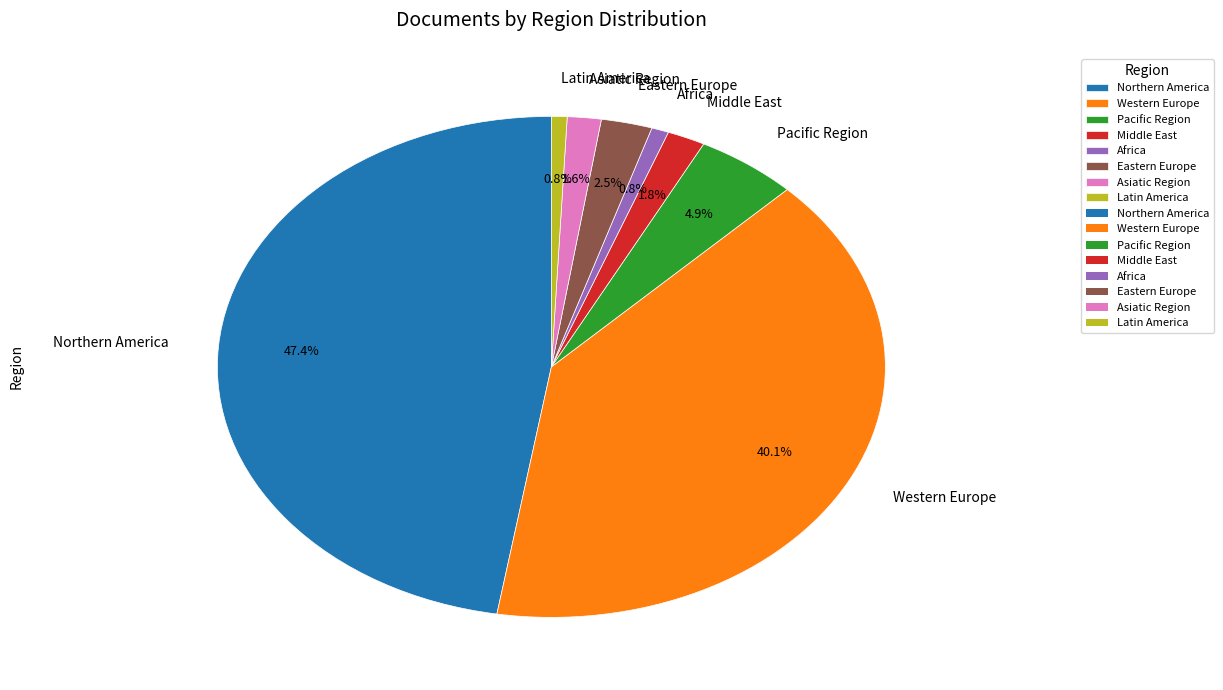

Is the sum of Eastern Europe and Pacific Region greater than half?

No